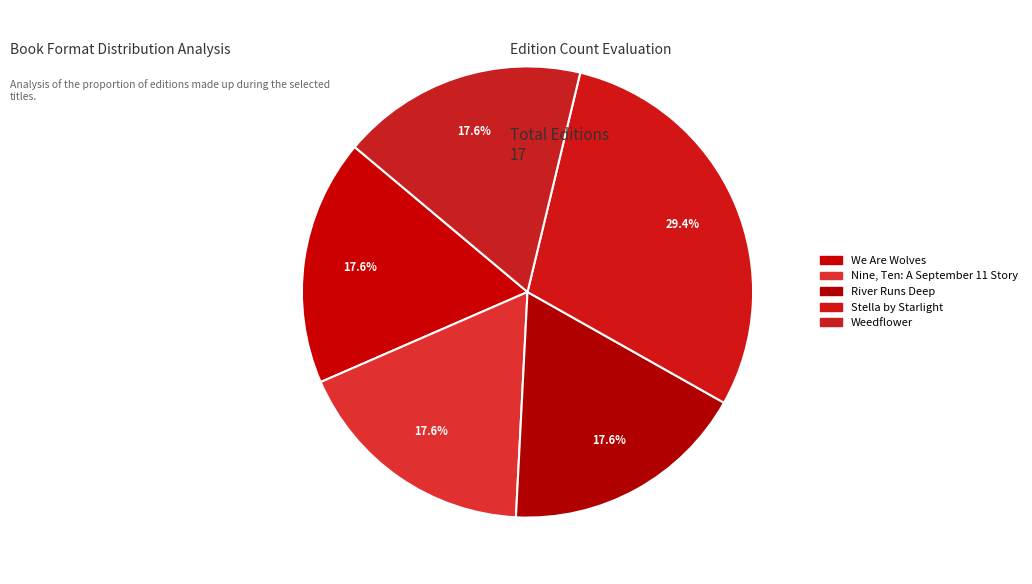

Count the number of slices in the pie.

5